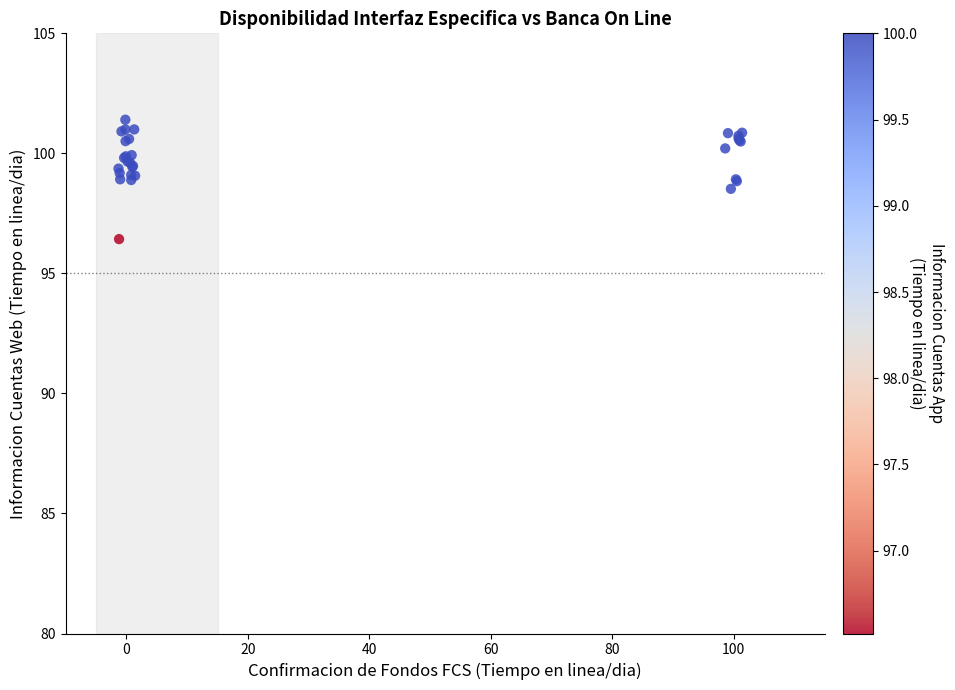

What Y value in the scatter plot is closest to 98?

98.5